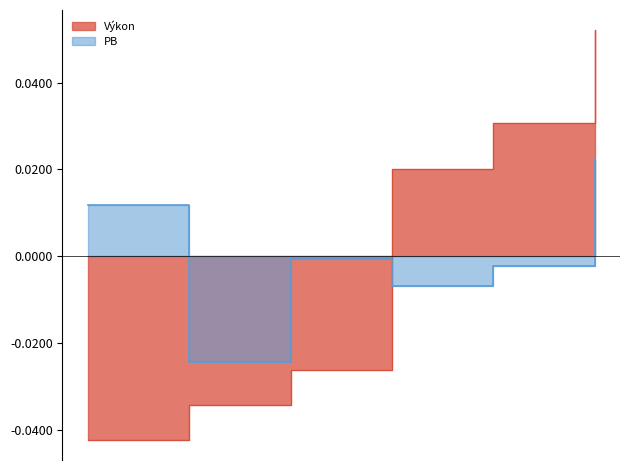

At how many categories does at least one series exceed 0?

4